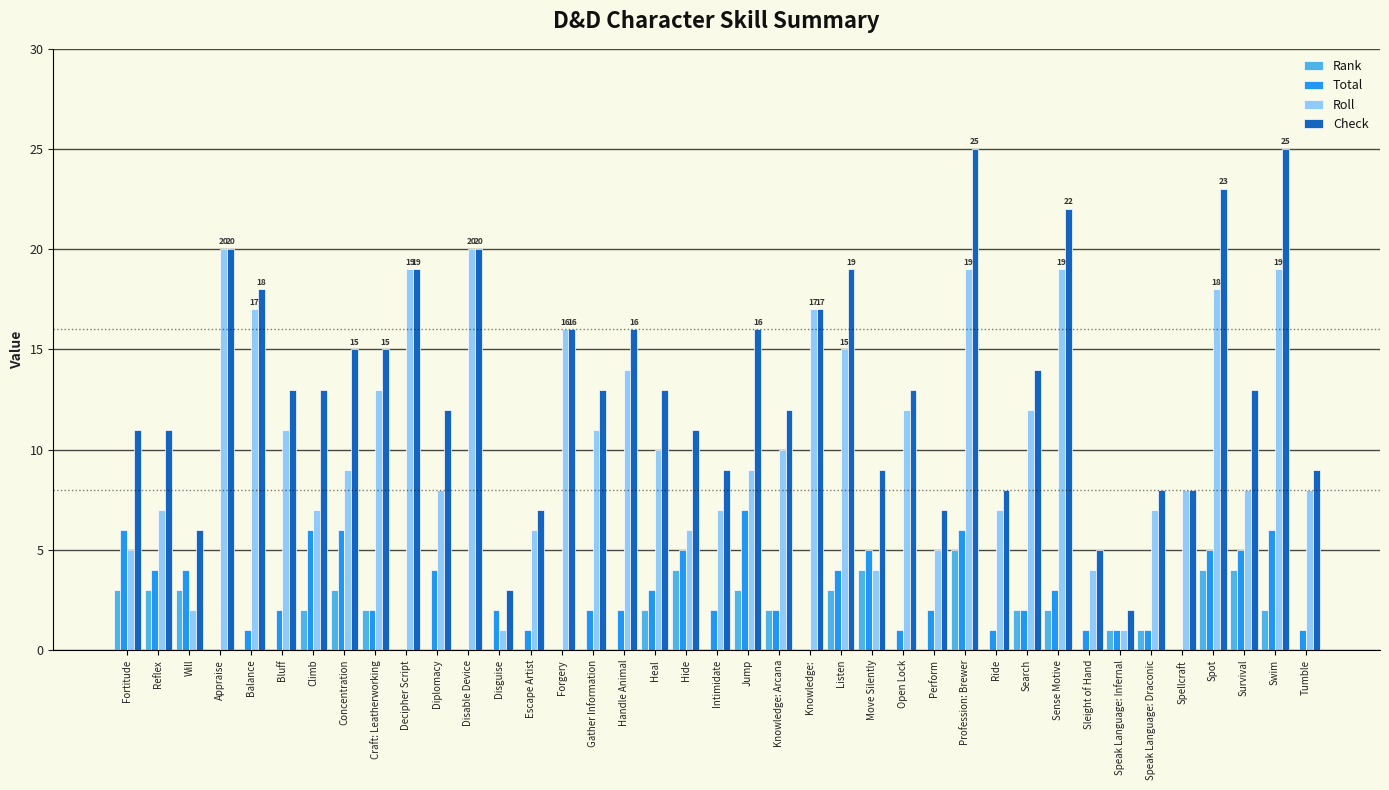

Between Sleight of Hand and Spot, which series saw the biggest shift?

Check